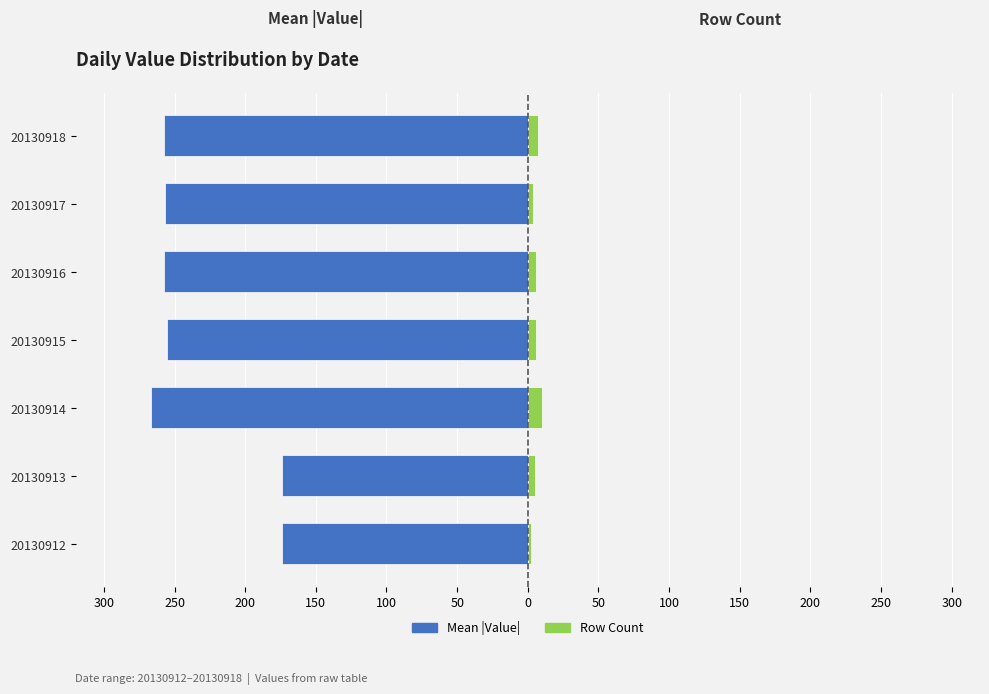

True or false: Mean Value (abs) has a value of -148.0 at 20130918.

False